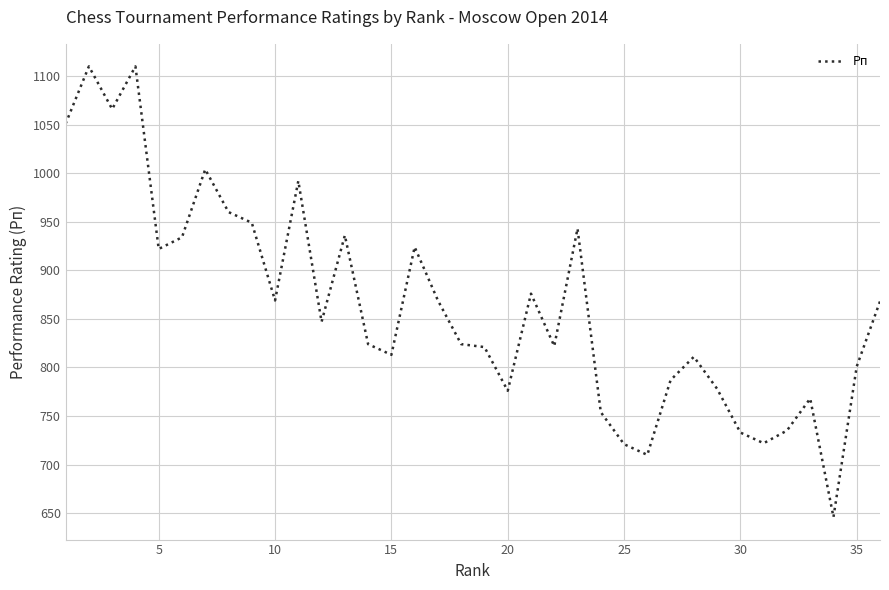

What is the greatest value displayed?

1110